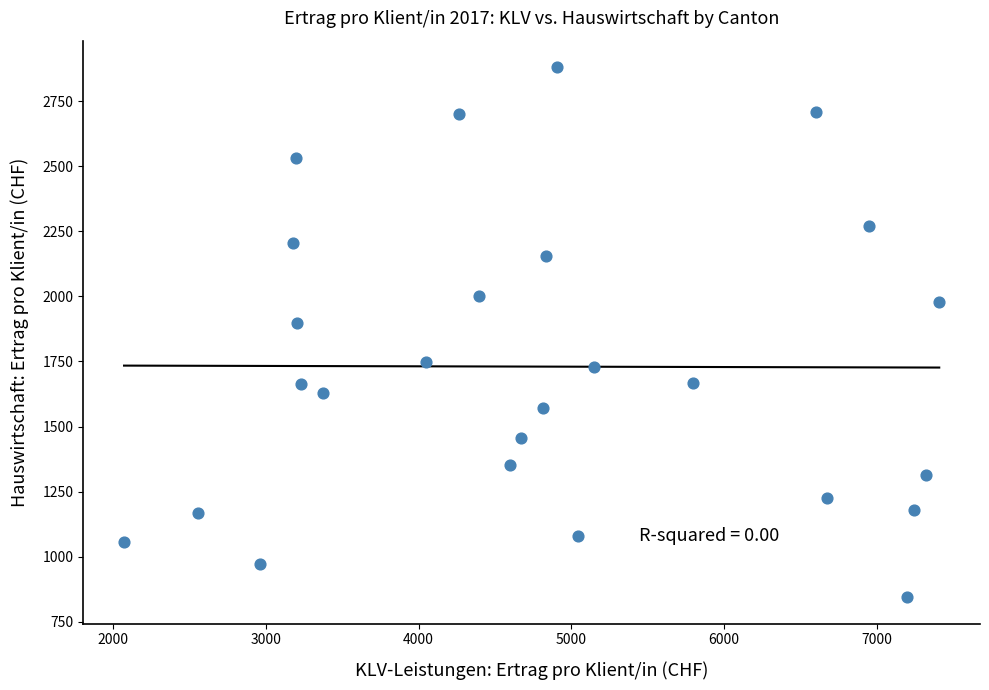

What Y value in the scatter plot is closest to 1862?

1896.5